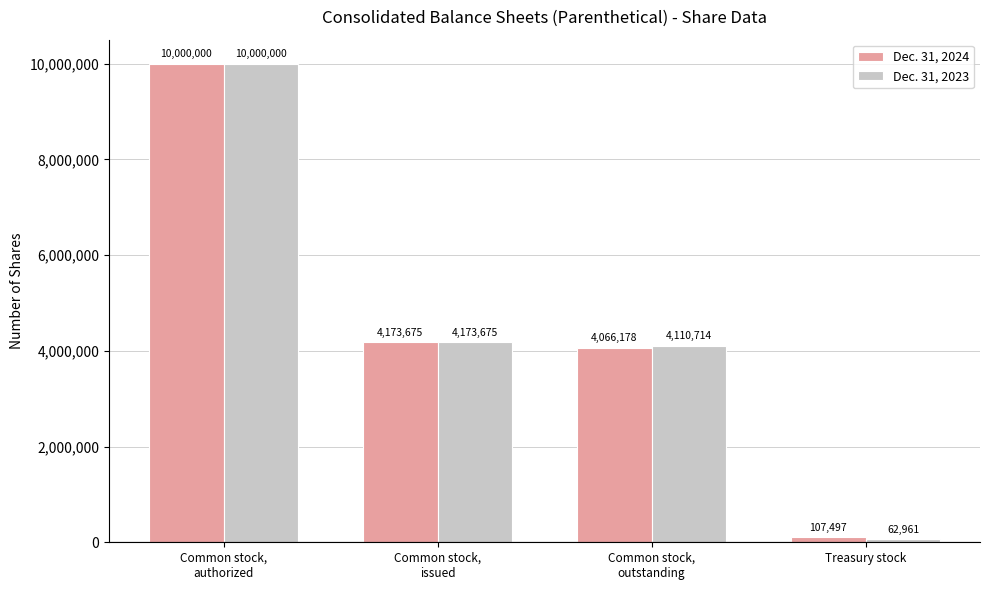

What is the difference between the second highest and minimum values in the Dec. 31, 2024 series?

4066178